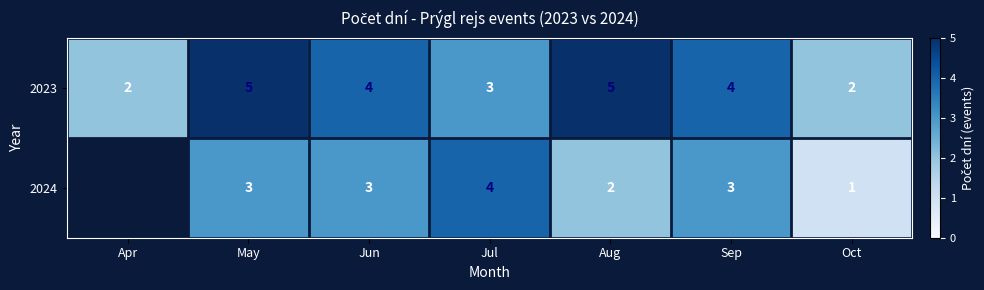

Is it true that 2023 equals 3 at Jul?

True